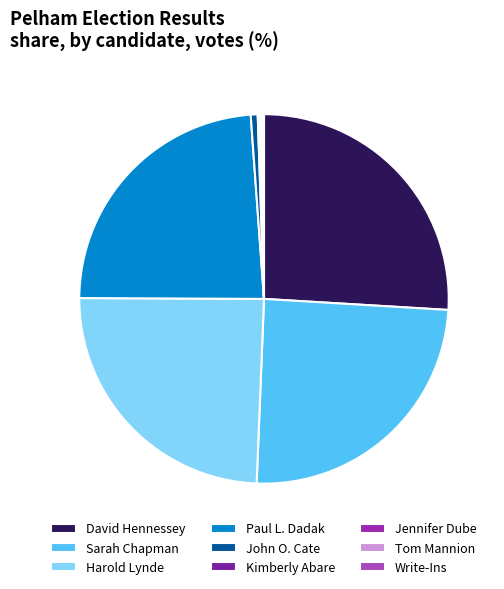

Is it true that Sarah Chapman is 25% of the pie?

True